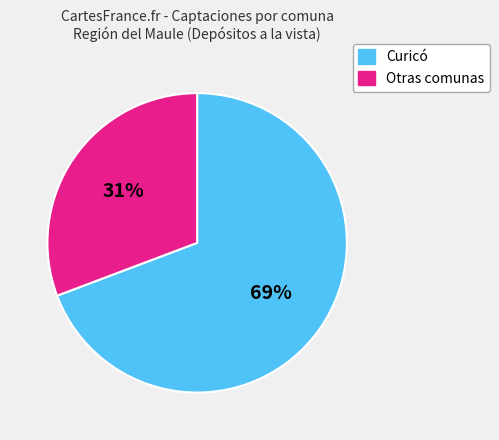

To the nearest percent, what is the average slice percentage?

50%